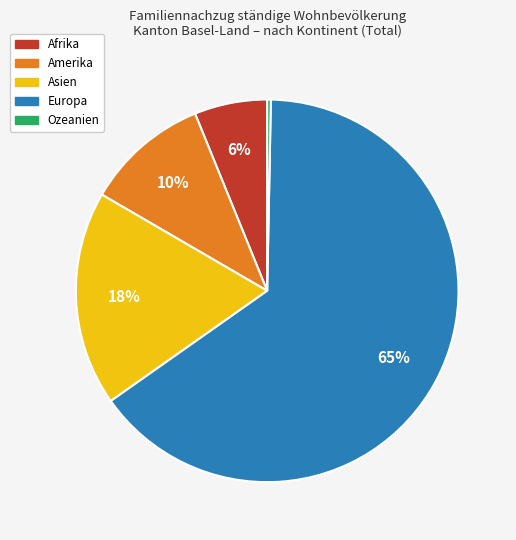

To the nearest percent, what is the difference between the Afrika and Ozeanien slice percentages?

6%